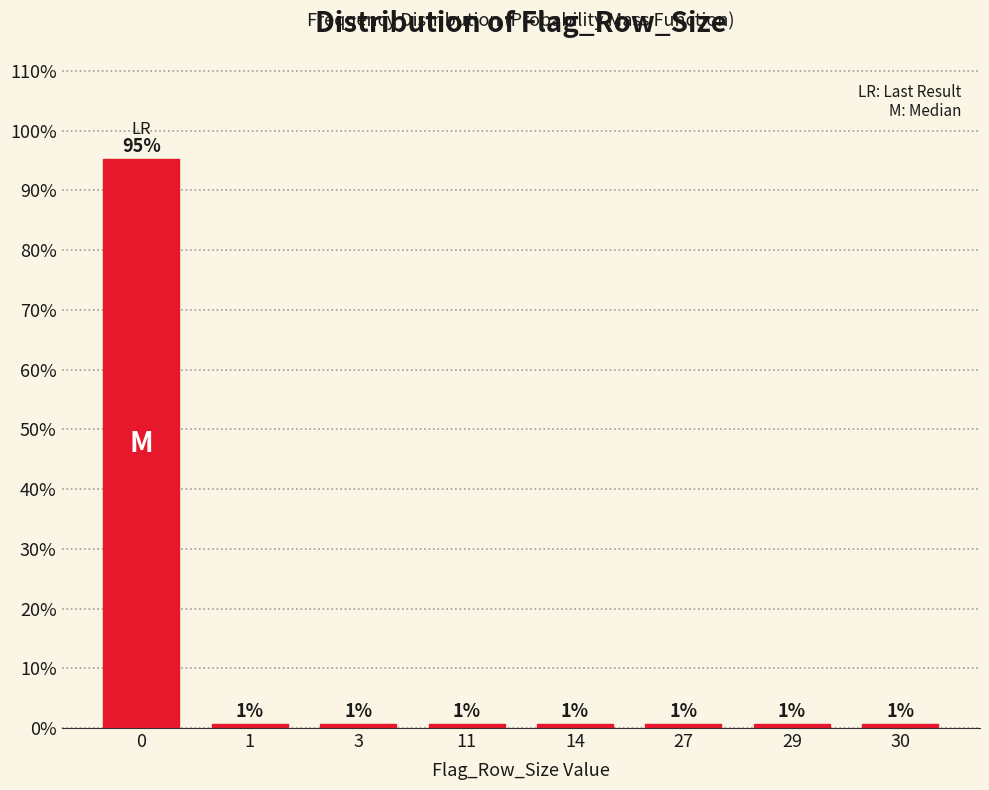

How many bars are there in total?

8